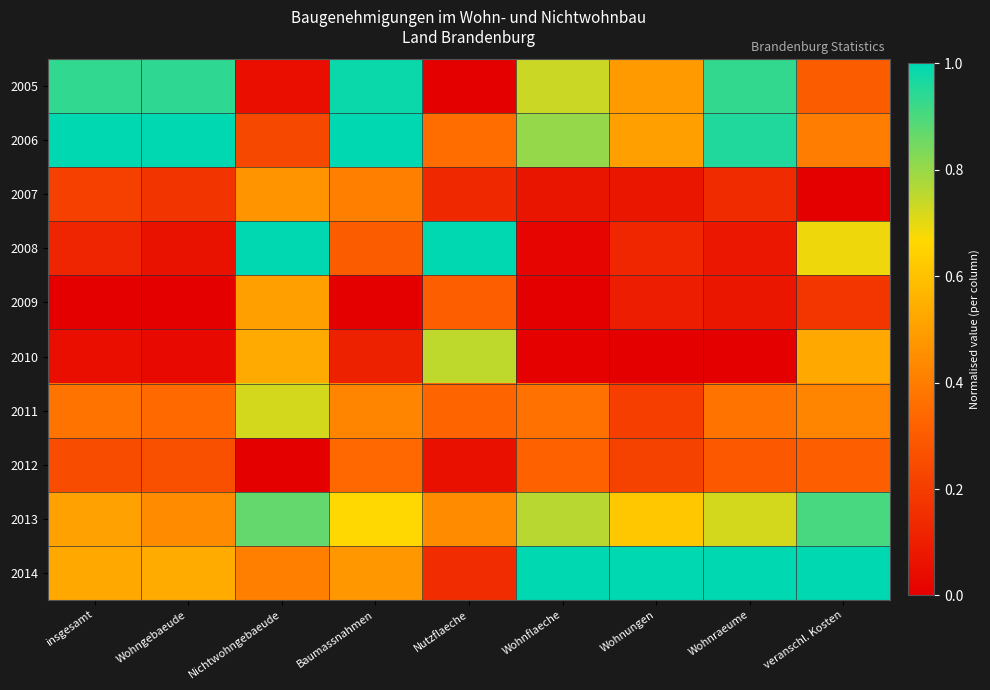

What is the difference between the highest and lowest values at Wohnraeume?

1.0